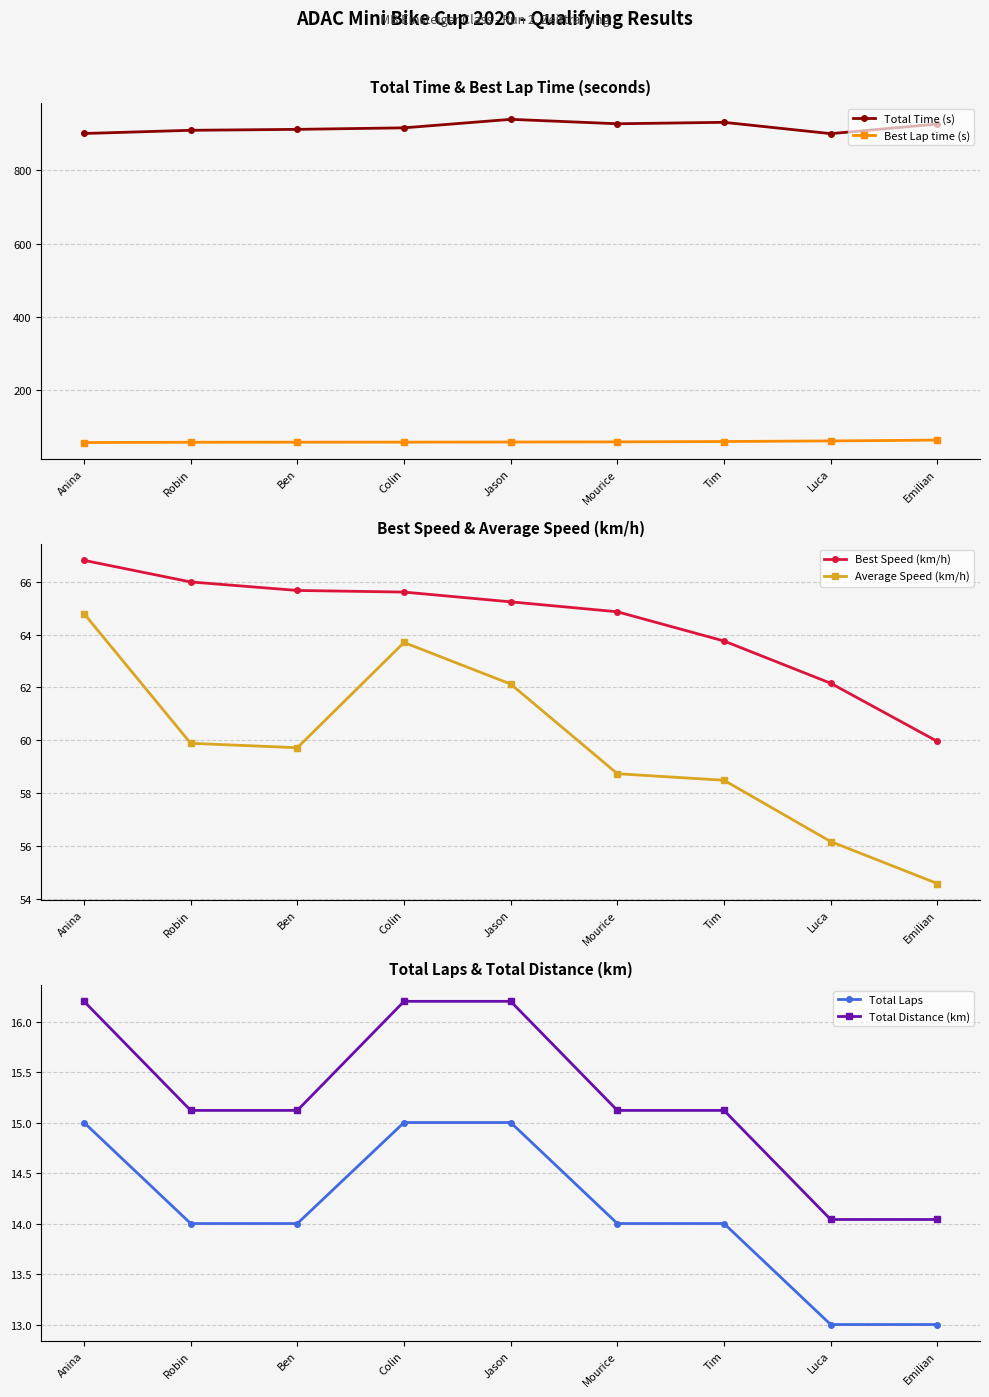

List the series in order of their peak value, highest first.

Total Time (s), Best Speed (km/h), Best Lap time (s), Average Speed (km/h), Total Distance (km), Total Laps